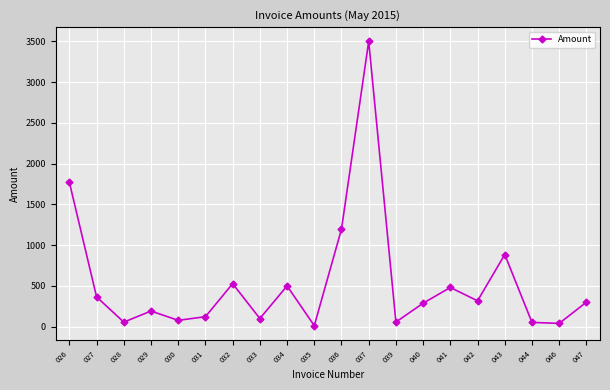

What is the change in value from 037 to 044?

-3447.5